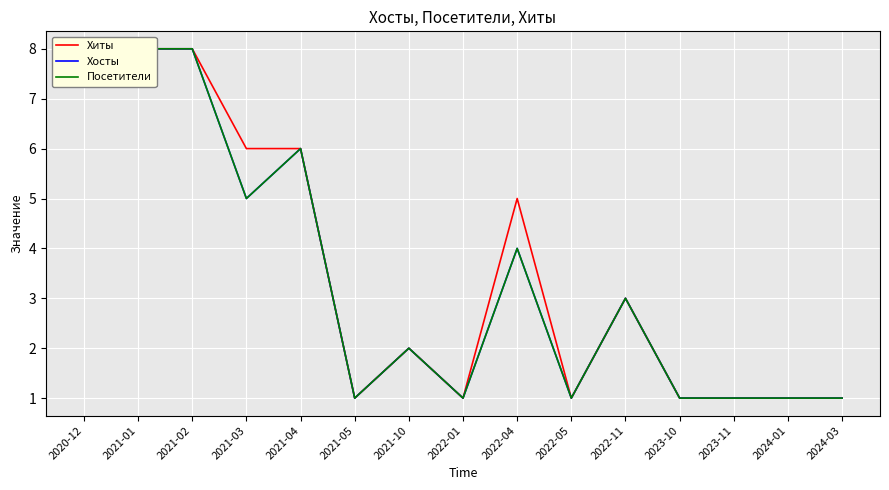

What is the label of the 15th point from the right?

2020-12